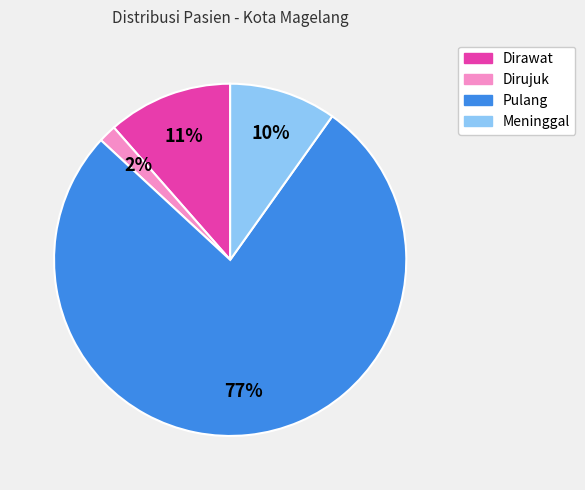

To the nearest percent, what percentage of the pie is Dirawat?

11%